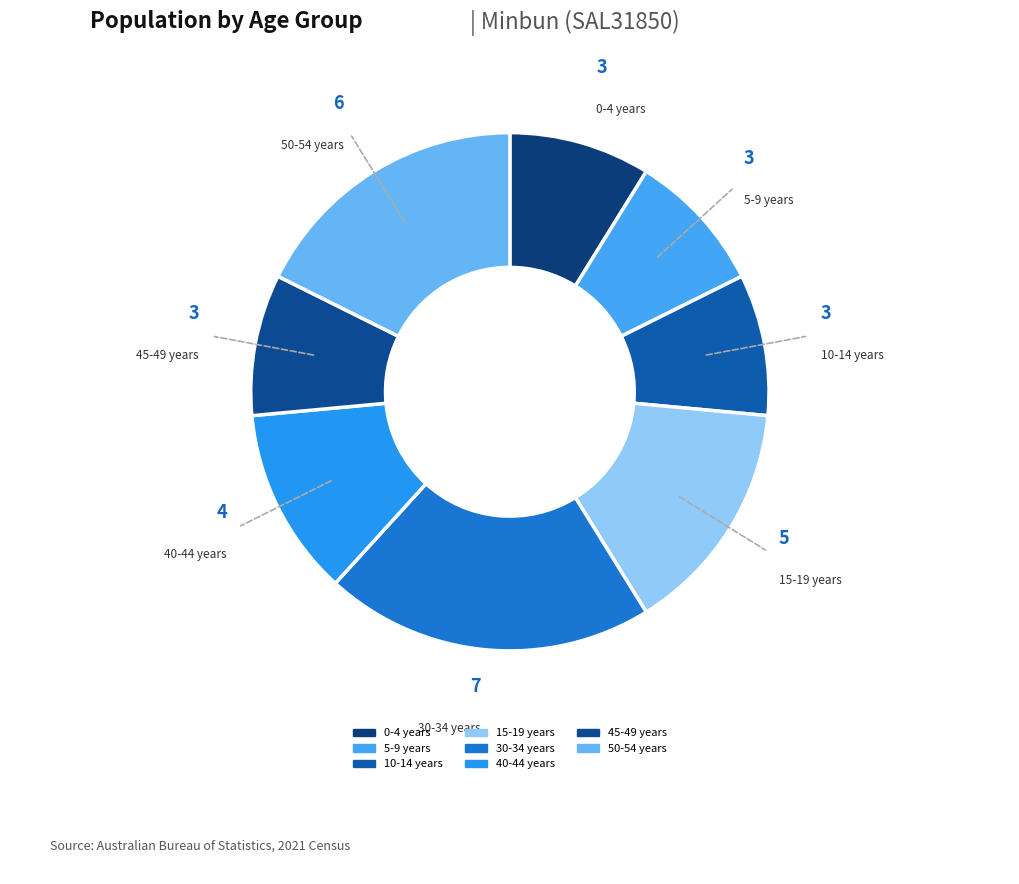

Is there a majority slice in this chart?

No